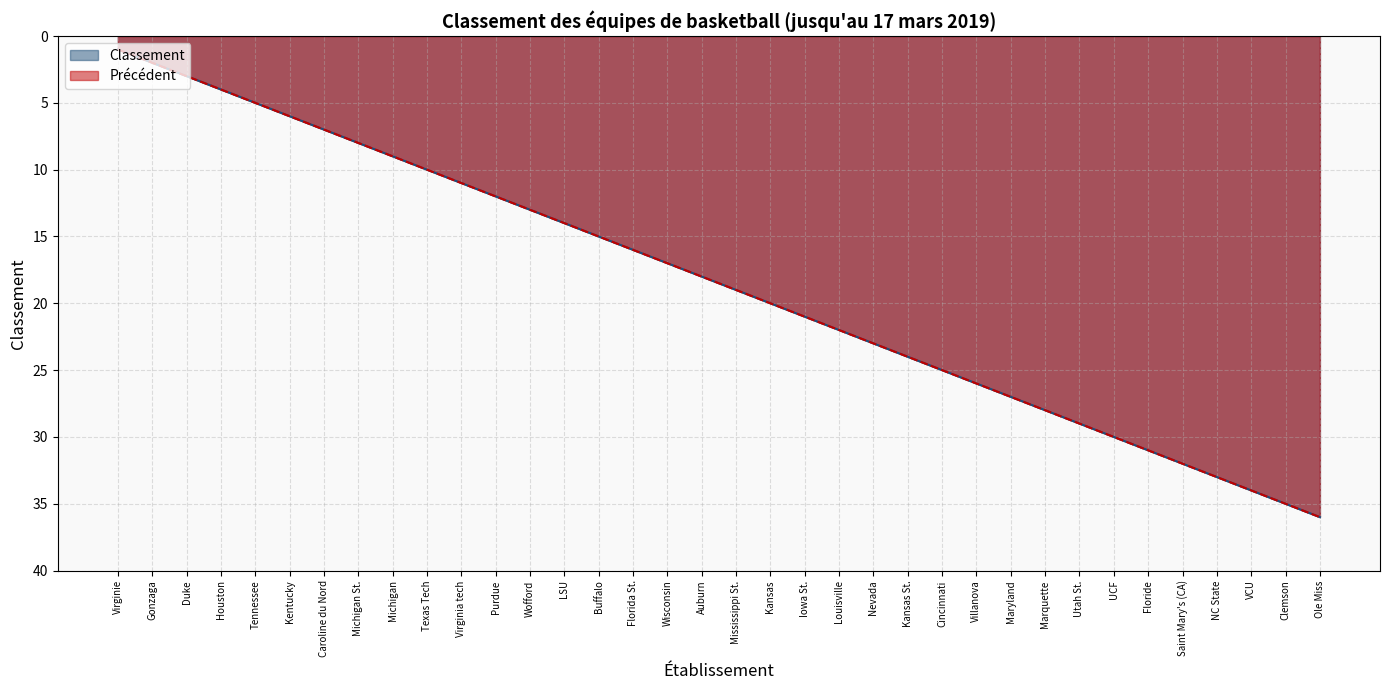

Between Iowa St. and Kansas St., which series saw the biggest shift?

Classement